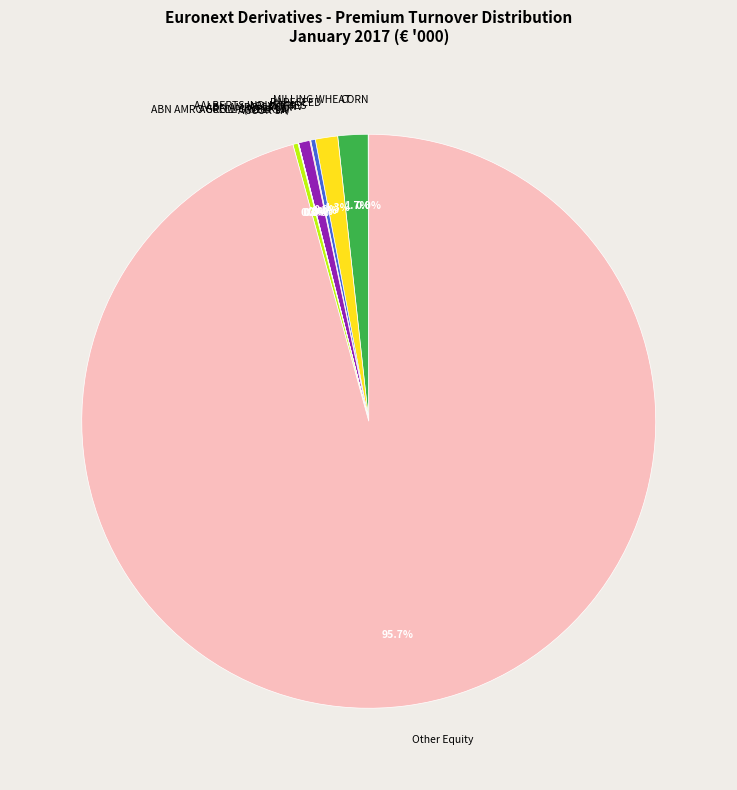

What portion of the pie excludes ABN AMRO GROUP?

99.4%